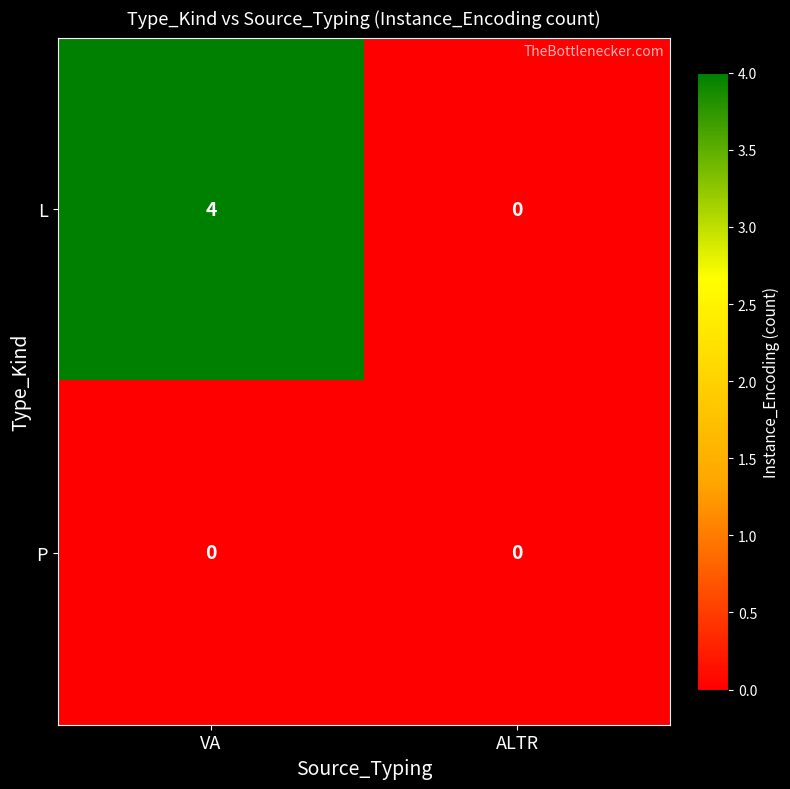

The value of P at ALTR is 0. True or false?

True